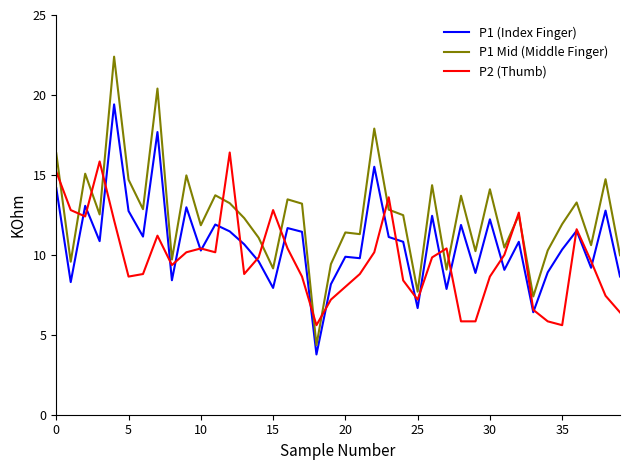

Which series has the largest total across all categories?

P1 Mid (Middle Finger)